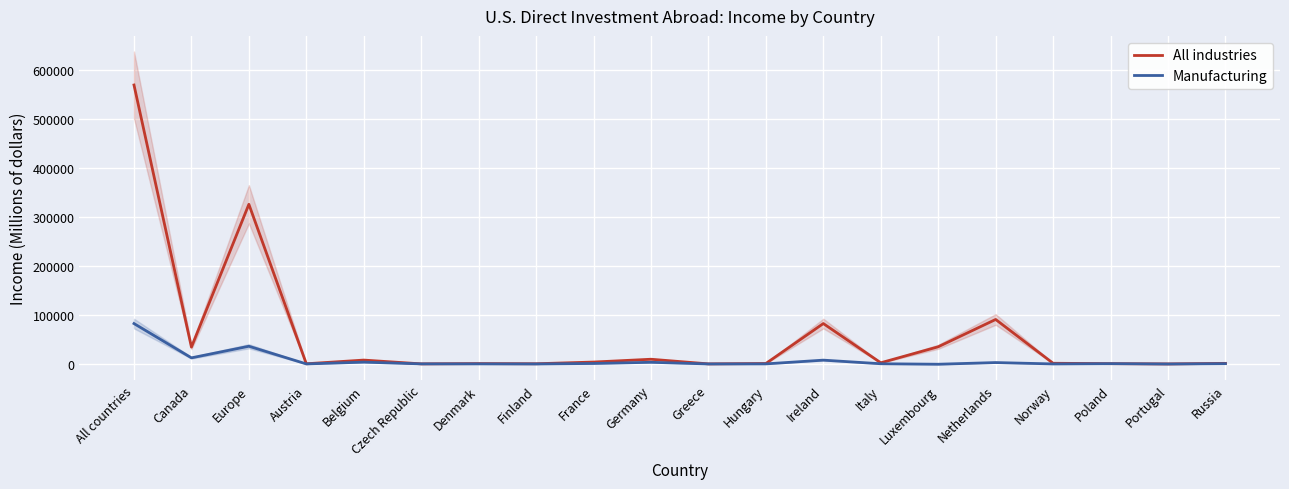

What is the difference between the highest and lowest values at Hungary?

783